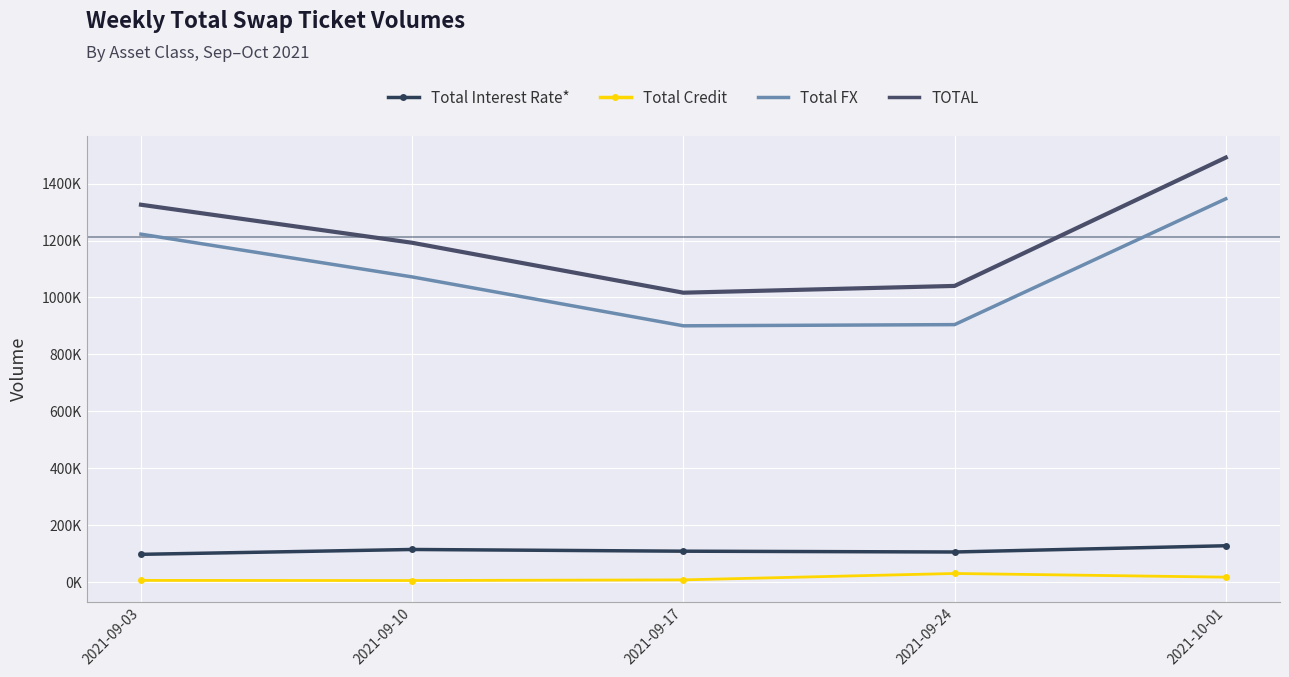

What are all the series names shown in the legend?

Total Interest Rate*, Total Credit, Total FX, TOTAL